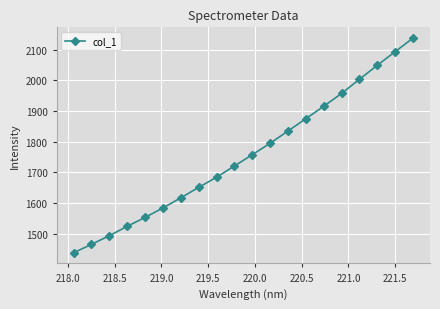

Reading left to right, extract all data points from this chart.

1438.4	1465.6	1493.9	1524.4	1553.4	1584.2	1617.2	1651.2	1684.3	1720.8	1757.6	1794.8	1834.8	1874.8	1915.2	1957.0	2003.1	2048.7	2093.0	2137.2